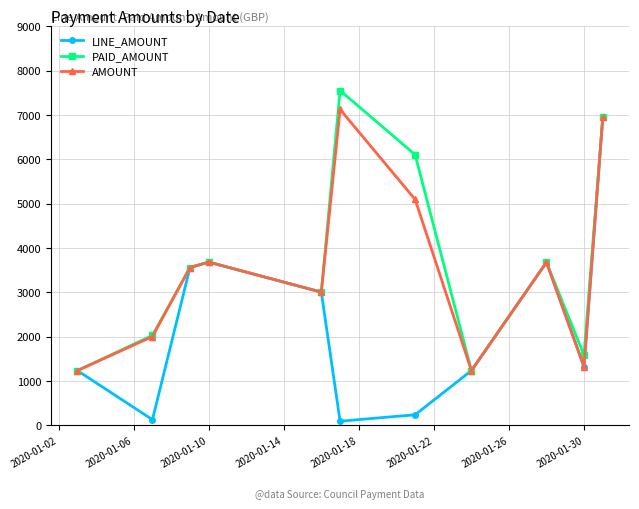

At how many categories does at least one series exceed 5419?

3